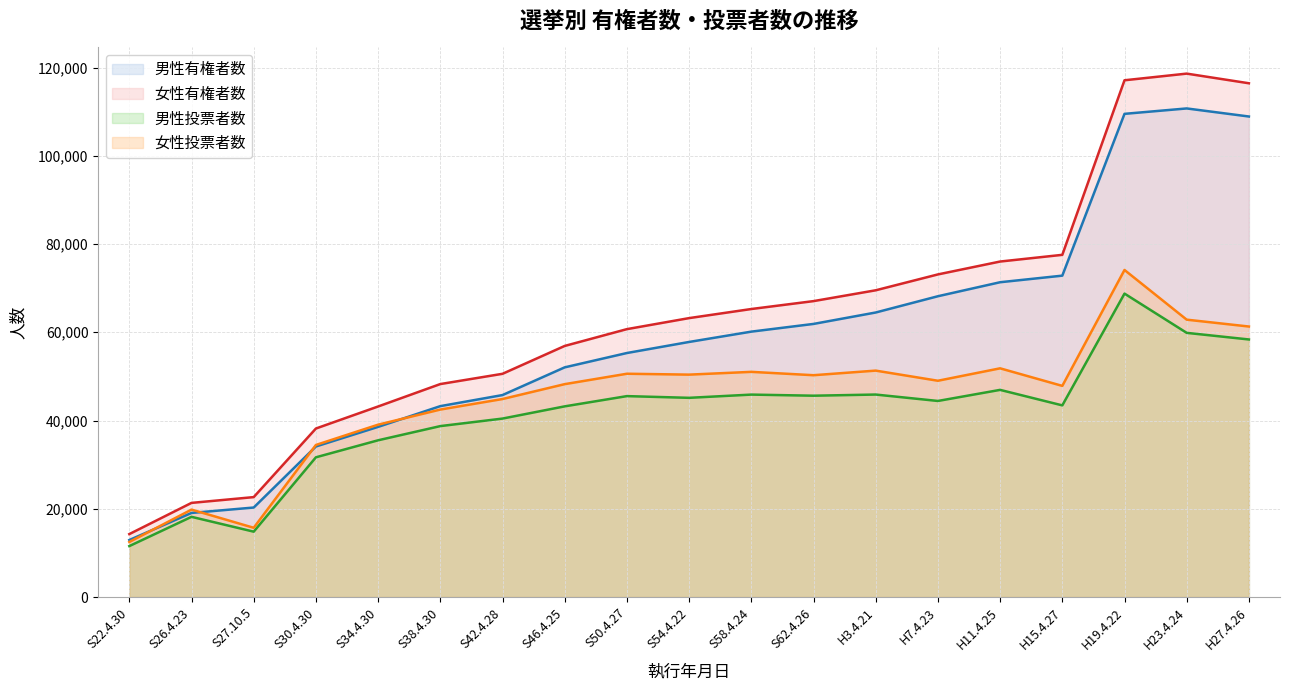

At which category does 男性投票者数 reach its first local peak?

S26.4.23